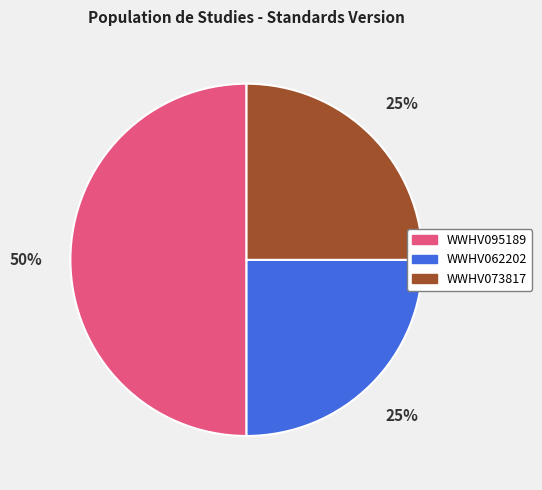

Does WWHV073817 represent more than half of the total?

No